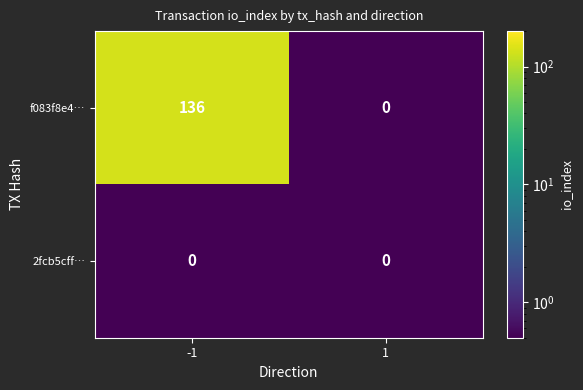

Reading left to right, extract all data points from this chart.

f083f8e4…: -1=136	1=0
2fcb5cff…: -1=0	1=0